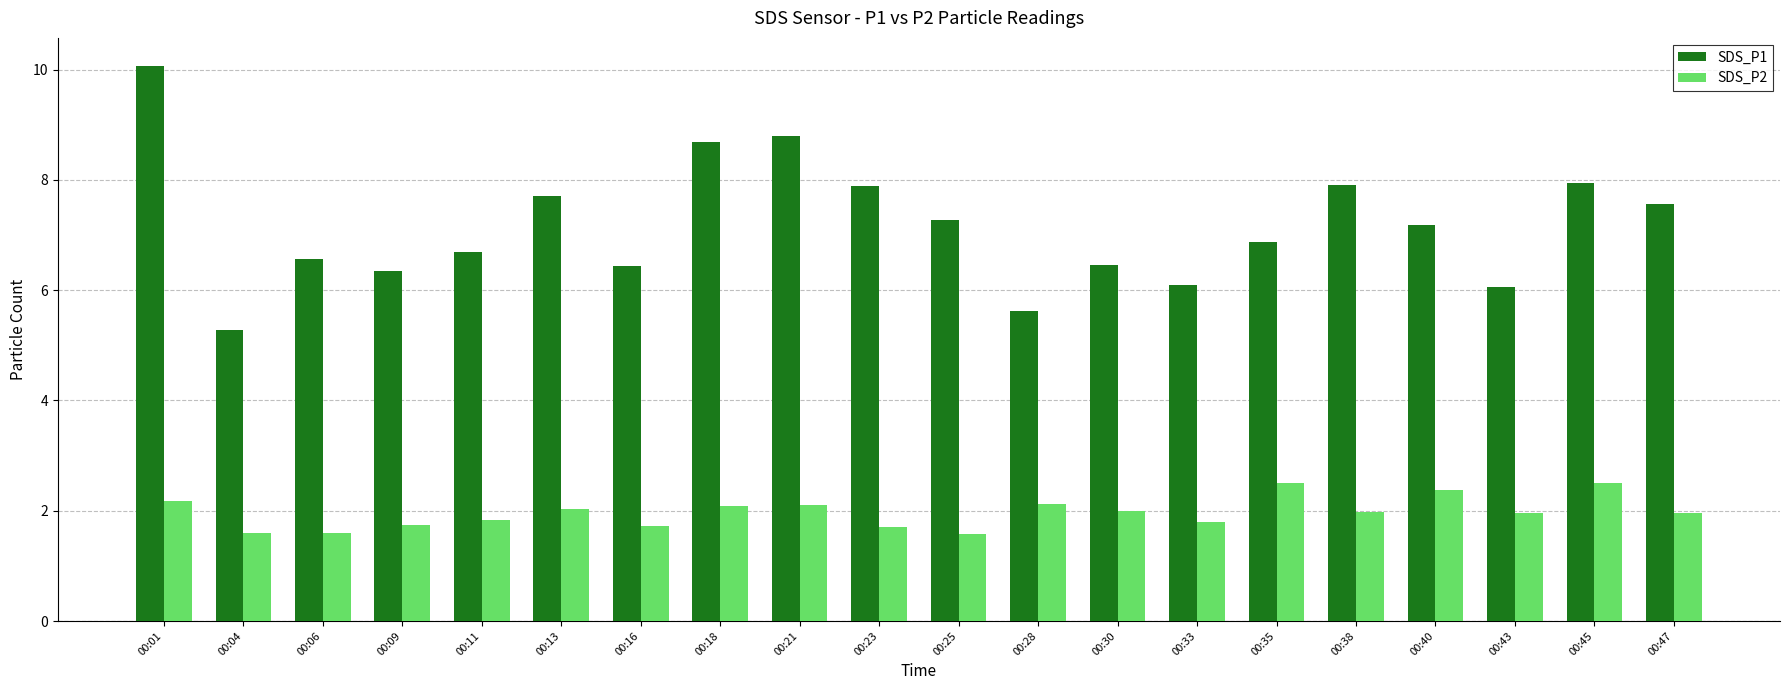

Rank the series by their average value, from highest to lowest.

SDS_P1, SDS_P2